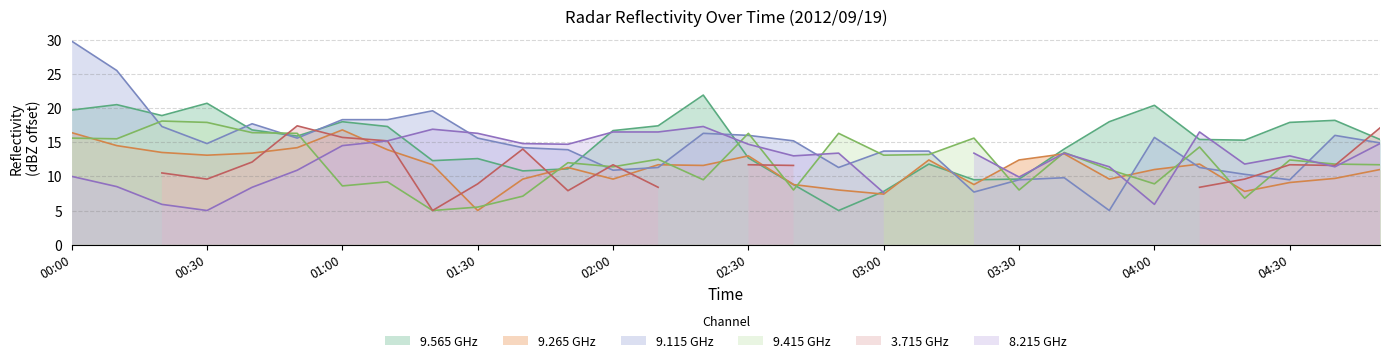

Where does the 9.115 series first go above 14?

00:00